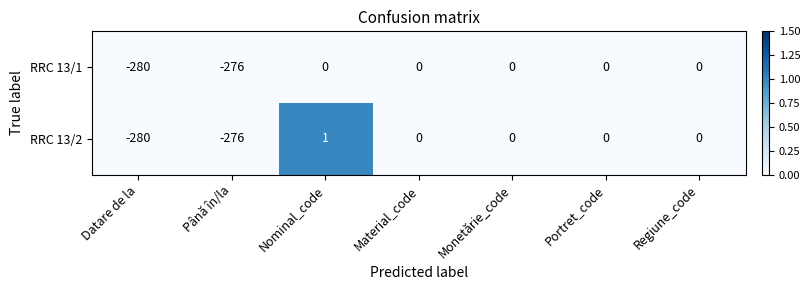

List the series in order of their overall mean, highest first.

RRC 13/2, RRC 13/1